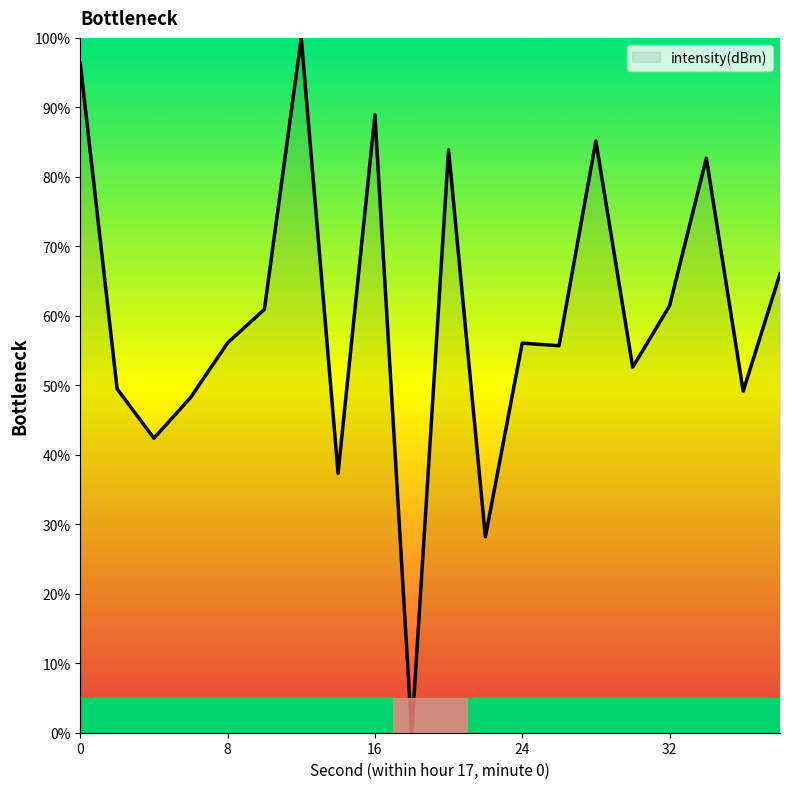

What is the greatest value displayed?

100.0